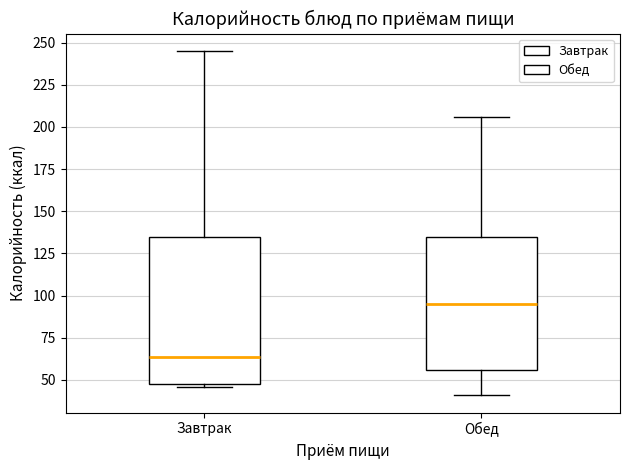

Where does the median line of the box for Обед sit on the y-axis? The values are not printed on the chart, so give them approximately, as read against the axis.

95